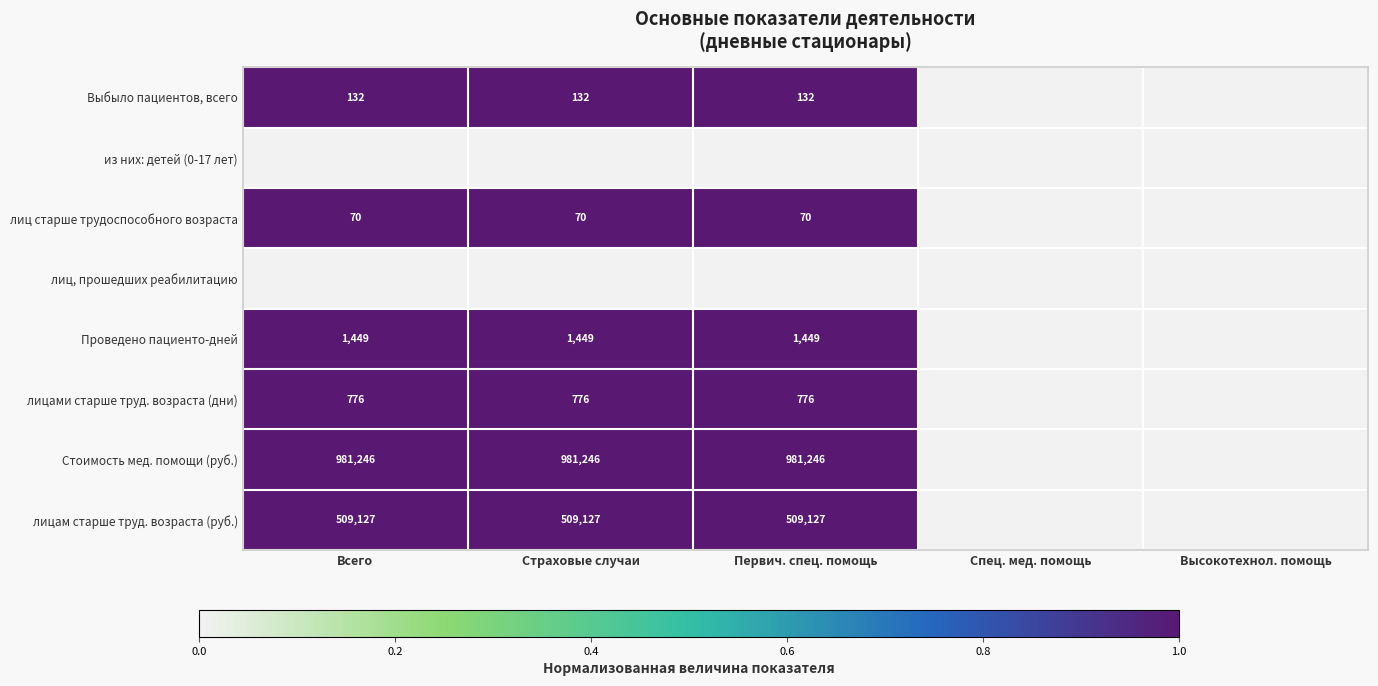

At which category does the chart reach its peak across all series?

Всего